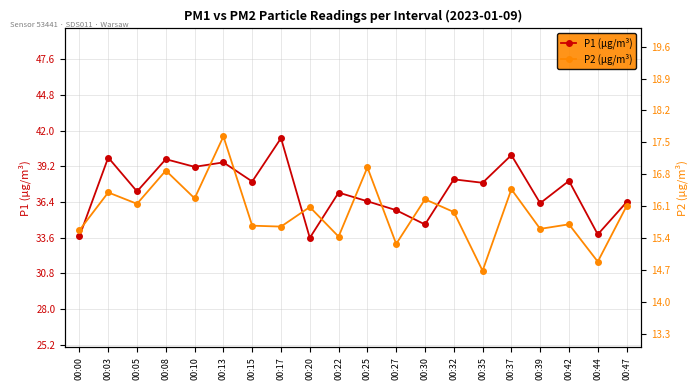

What are all the series names shown in the legend?

P1 (µg/m³), P2 (µg/m³)